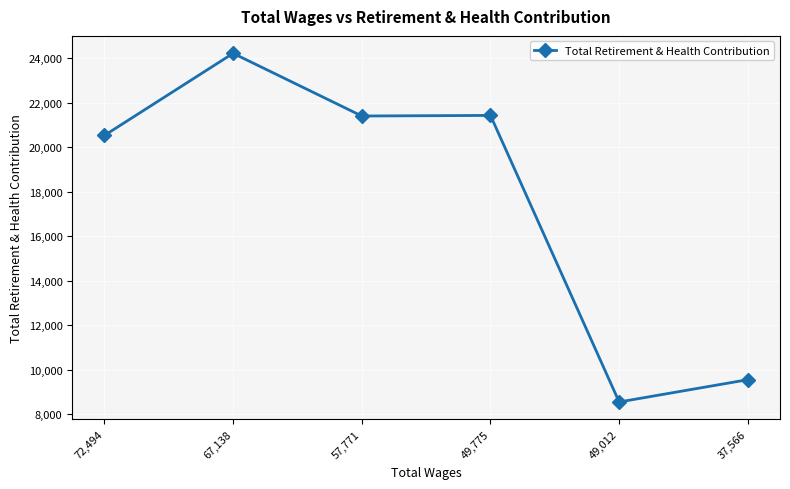

How many values are below 21407?

3